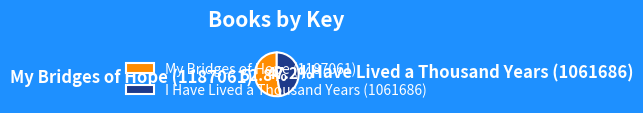

To the nearest percent, what percentage of the pie is My Bridges of Hope (1187061)?

53%